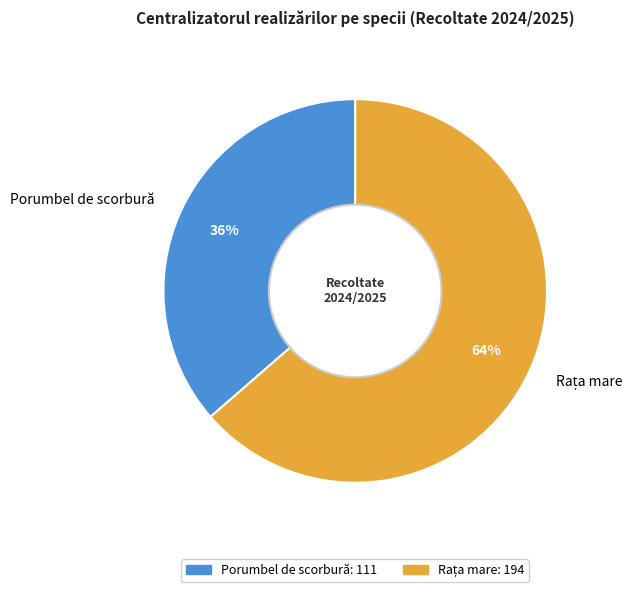

Which slice is the smallest?

Porumbel de scorbură